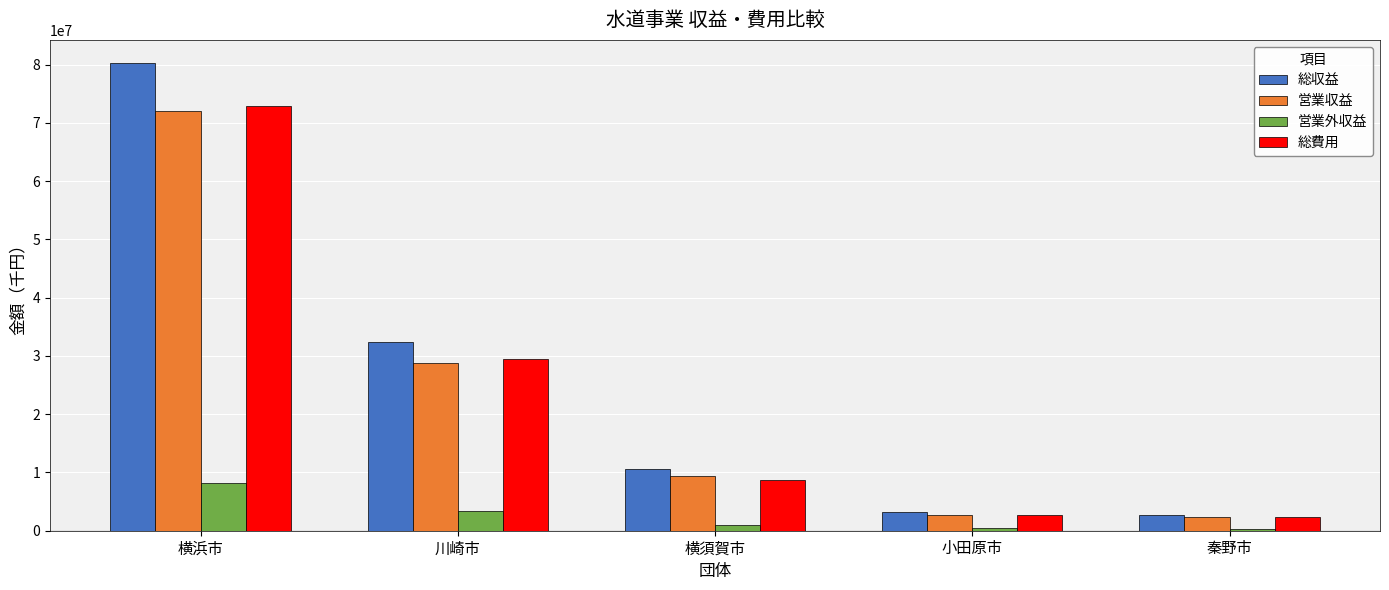

What is the label of the 1st bar from the right?

秦野市